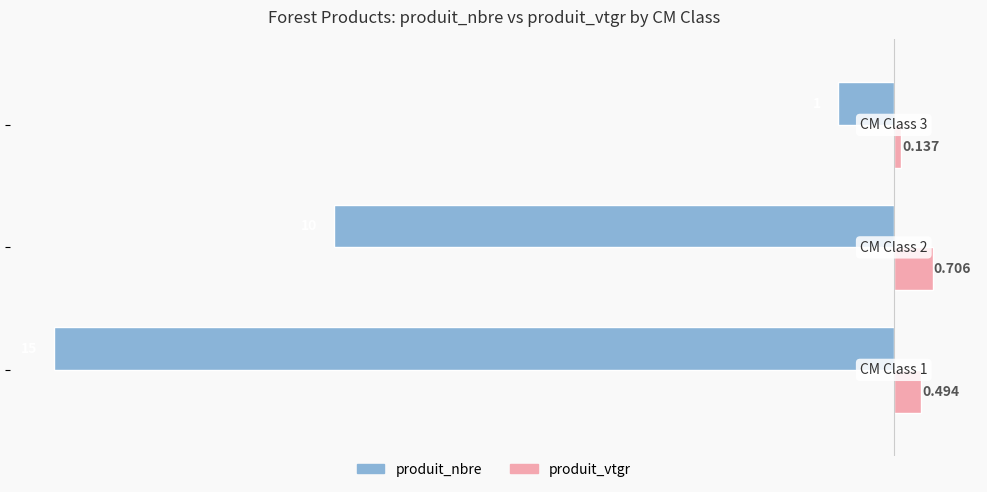

Which series has the largest range (max minus min)?

produit_nbre